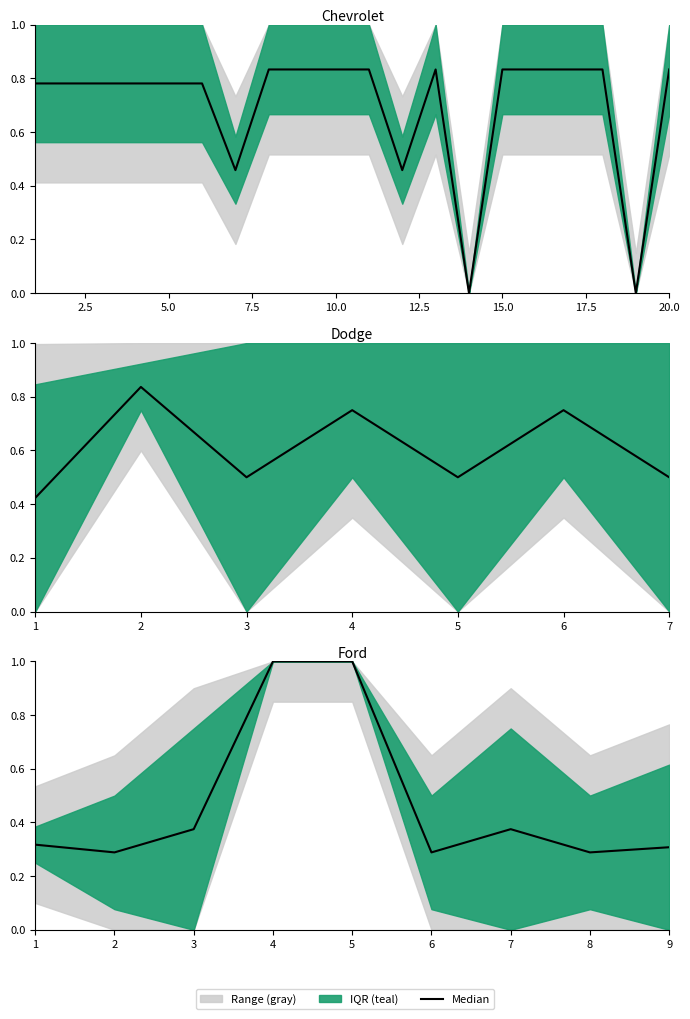

What is the value of the 1st point from the left?

0.3